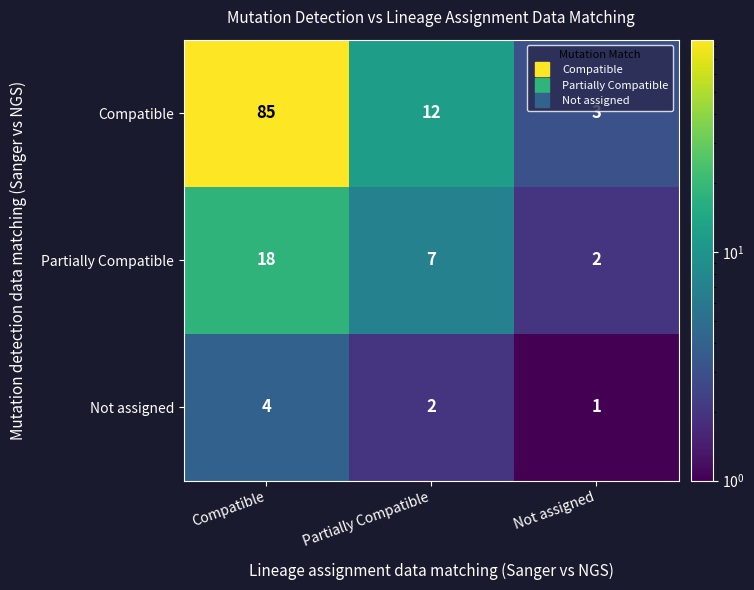

Where does the Not assigned series first go above 2?

Compatible